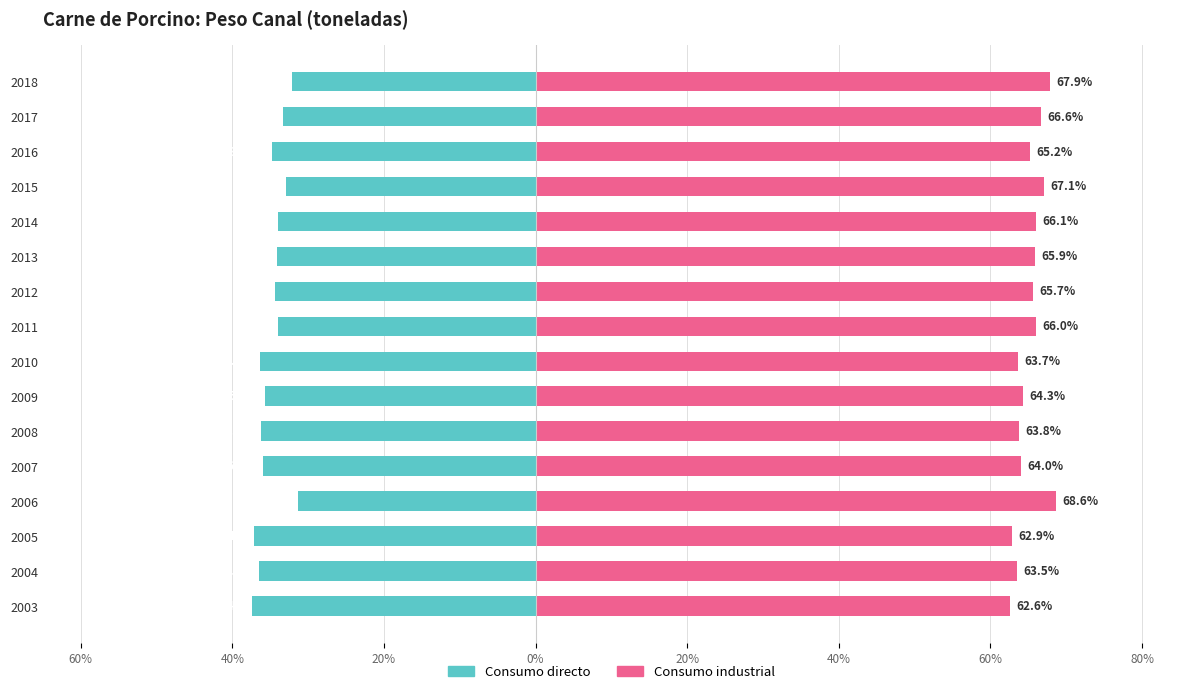

List the series in order of their peak value, highest first.

Consumo industrial, Consumo directo